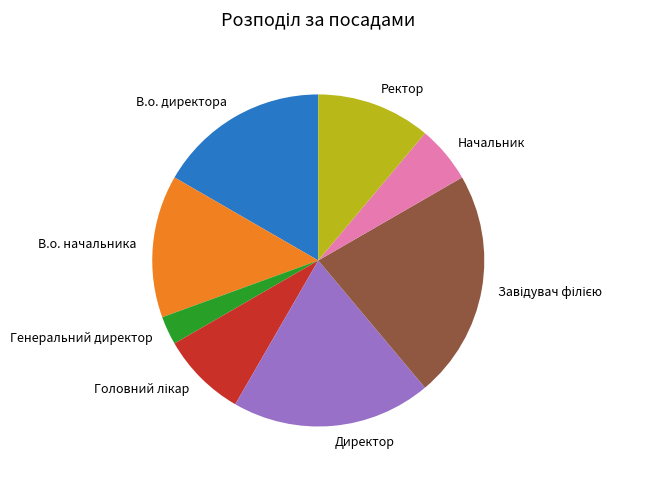

Which has a higher value, В.о. начальника or В.о. директора?

В.о. директора